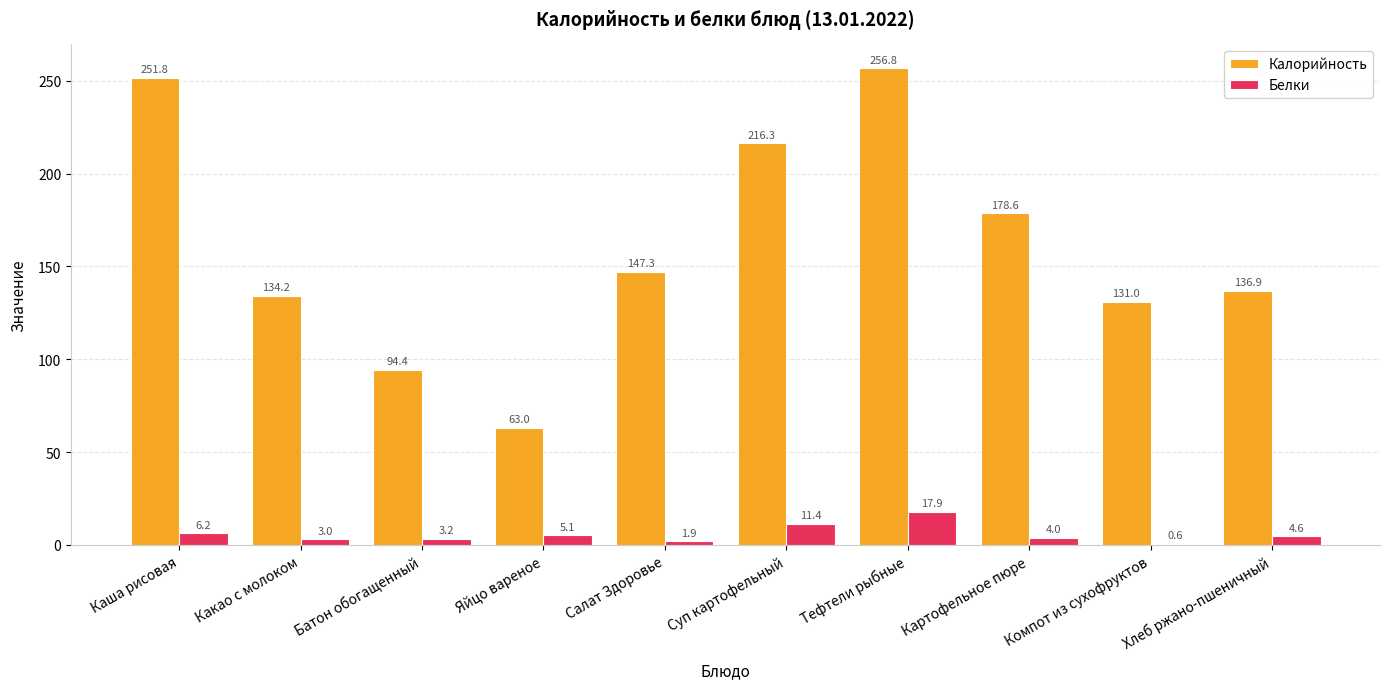

At which label is Калорийность closest to 159?

Салат Здоровье